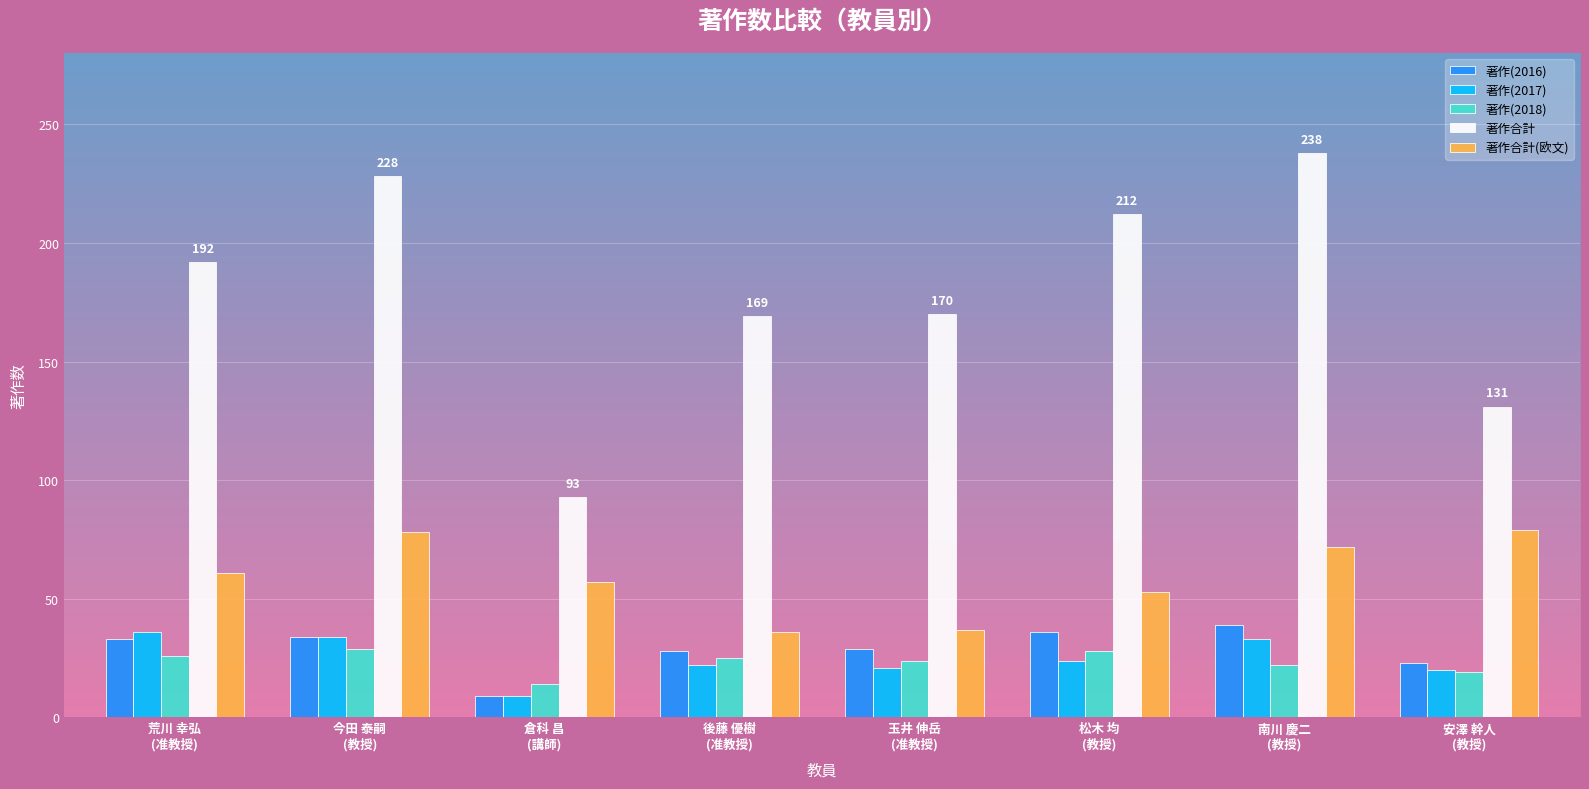

What is the value of the 著作(2018) bar at the 5th from the left?

24